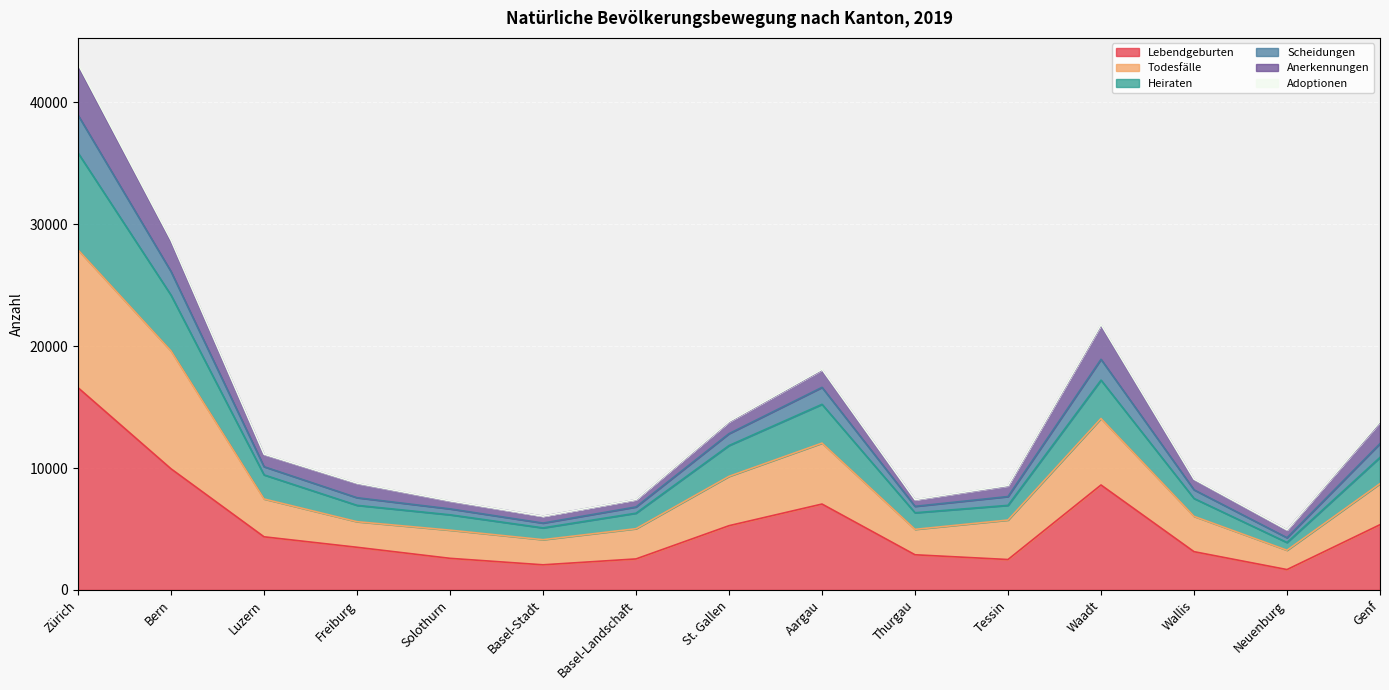

At which label does Lebendgeburten reach its peak?

Zürich